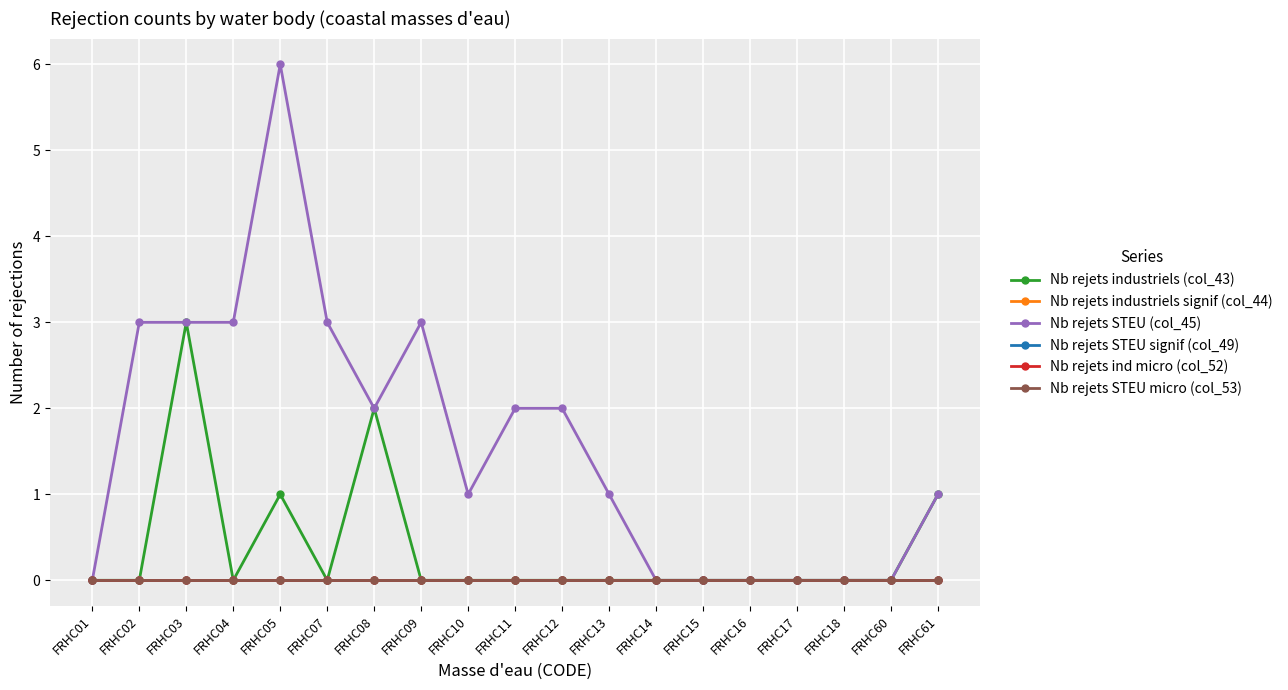

Reading right to left, what are all the values shown in this chart?

Nb rejets industriels (col_43): FRHC61=1	FRHC60=0	FRHC18=0	FRHC17=0	FRHC16=0	FRHC15=0	FRHC14=0	FRHC13=0	FRHC12=0	FRHC11=0	FRHC10=0	FRHC09=0	FRHC08=2	FRHC07=0	FRHC05=1	FRHC04=0	FRHC03=3	FRHC02=0	FRHC01=0
Nb rejets industriels signif (col_44): FRHC61=0	FRHC60=0	FRHC18=0	FRHC17=0	FRHC16=0	FRHC15=0	FRHC14=0	FRHC13=0	FRHC12=0	FRHC11=0	FRHC10=0	FRHC09=0	FRHC08=0	FRHC07=0	FRHC05=0	FRHC04=0	FRHC03=0	FRHC02=0	FRHC01=0
Nb rejets STEU (col_45): FRHC61=1	FRHC60=0	FRHC18=0	FRHC17=0	FRHC16=0	FRHC15=0	FRHC14=0	FRHC13=1	FRHC12=2	FRHC11=2	FRHC10=1	FRHC09=3	FRHC08=2	FRHC07=3	FRHC05=6	FRHC04=3	FRHC03=3	FRHC02=3	FRHC01=0
Nb rejets STEU signif (col_49): FRHC61=0	FRHC60=0	FRHC18=0	FRHC17=0	FRHC16=0	FRHC15=0	FRHC14=0	FRHC13=0	FRHC12=0	FRHC11=0	FRHC10=0	FRHC09=0	FRHC08=0	FRHC07=0	FRHC05=0	FRHC04=0	FRHC03=0	FRHC02=0	FRHC01=0
Nb rejets ind micro (col_52): FRHC61=0	FRHC60=0	FRHC18=0	FRHC17=0	FRHC16=0	FRHC15=0	FRHC14=0	FRHC13=0	FRHC12=0	FRHC11=0	FRHC10=0	FRHC09=0	FRHC08=0	FRHC07=0	FRHC05=0	FRHC04=0	FRHC03=0	FRHC02=0	FRHC01=0
Nb rejets STEU micro (col_53): FRHC61=0	FRHC60=0	FRHC18=0	FRHC17=0	FRHC16=0	FRHC15=0	FRHC14=0	FRHC13=0	FRHC12=0	FRHC11=0	FRHC10=0	FRHC09=0	FRHC08=0	FRHC07=0	FRHC05=0	FRHC04=0	FRHC03=0	FRHC02=0	FRHC01=0